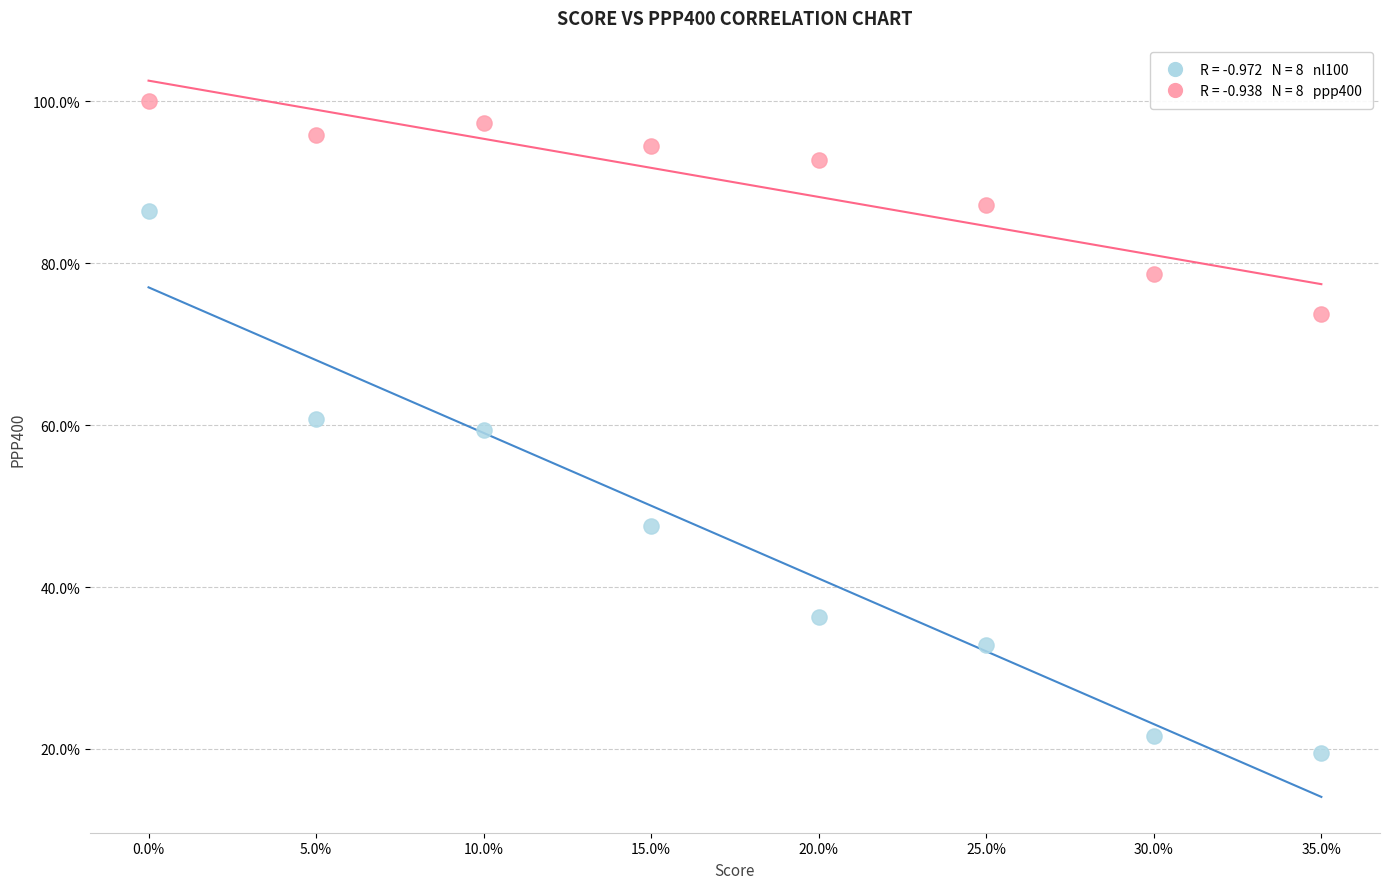

Across all data points, what is the range of Y values (max minus min)?

80.5